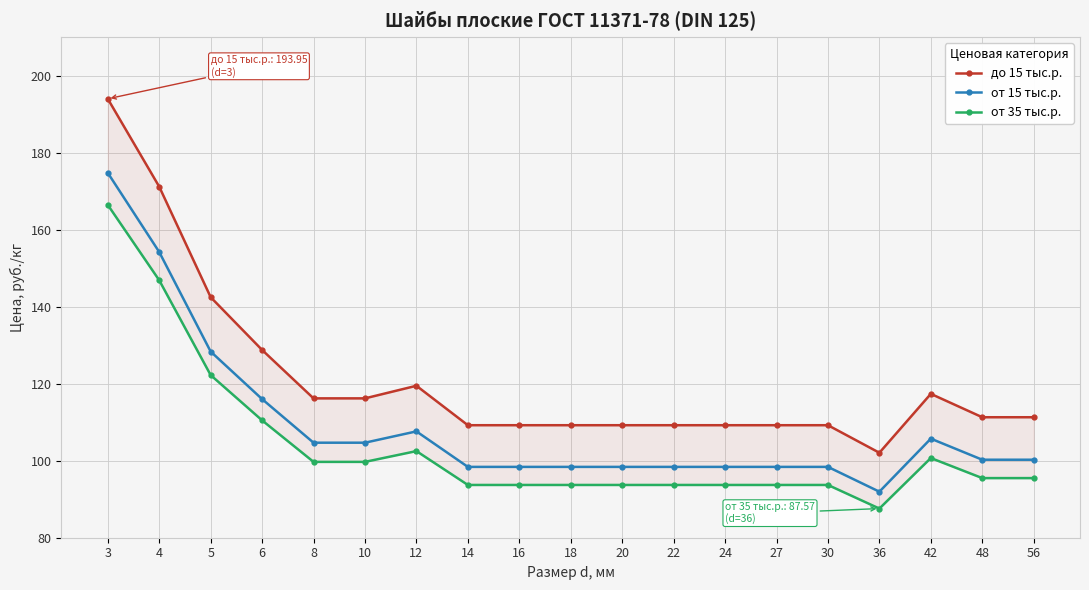

True or false: от 15 тыс.р. and от 35 тыс.р. cross at least once.

False